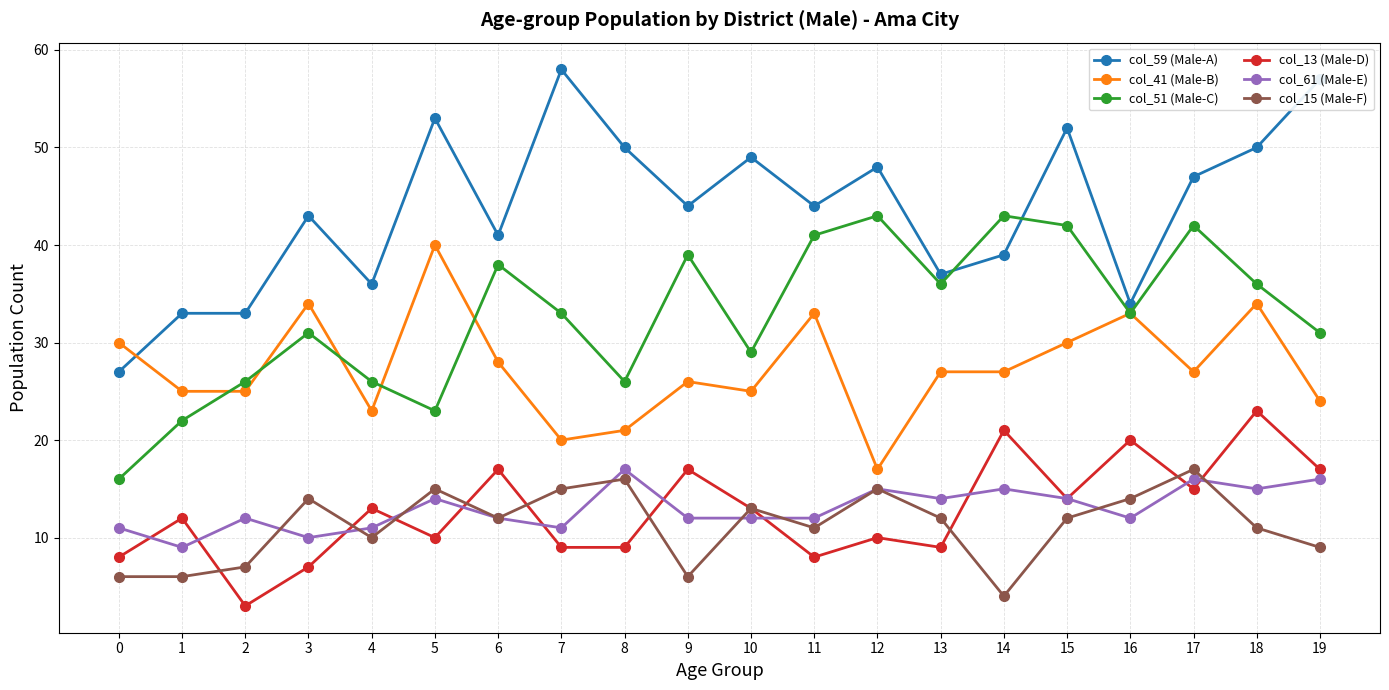

True or false: col_59 (Male-A) and col_41 (Male-B) intersect in this chart.

True